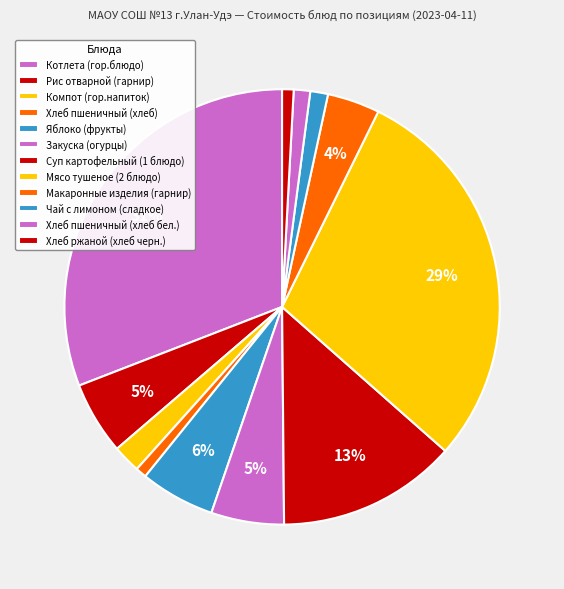

How many segments does this pie chart have?

12